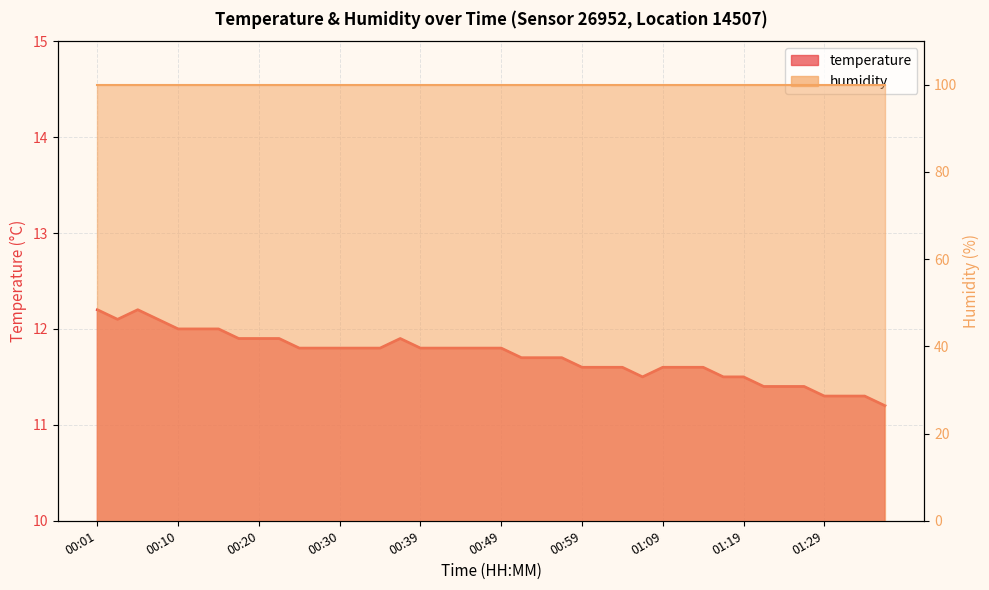

What is the greatest value displayed?

12.2